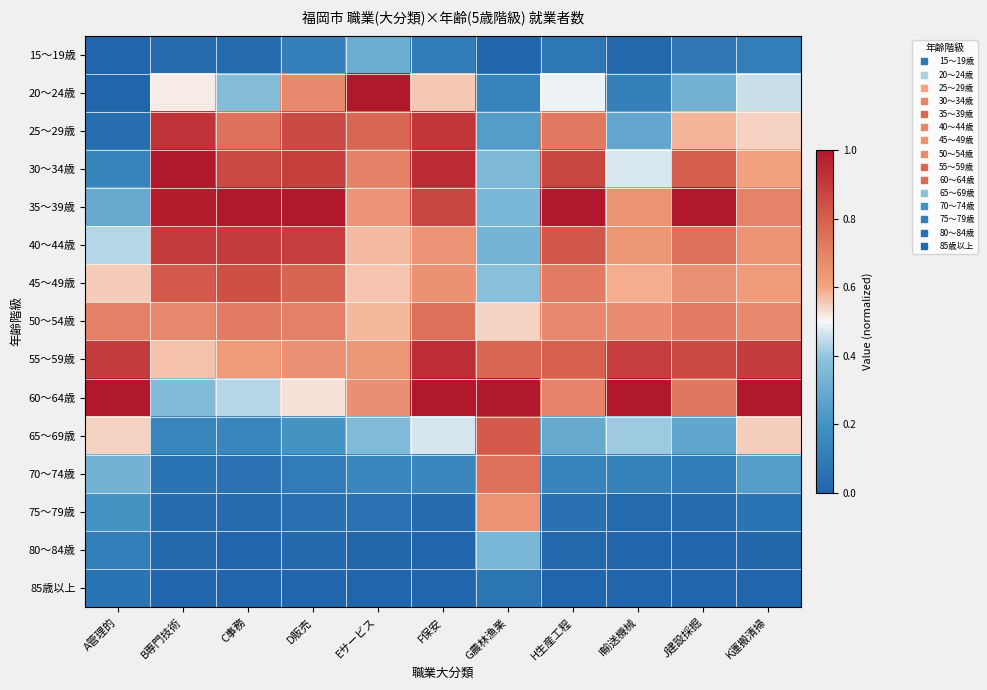

Which series has the largest total across all categories?

55～59歳